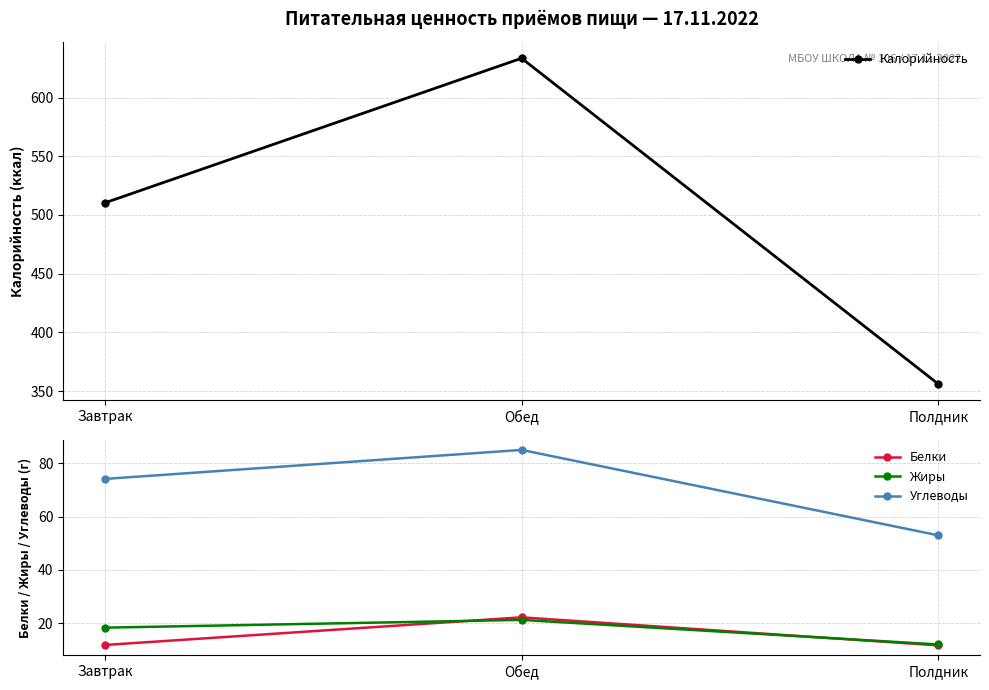

Which series has the largest range (max minus min)?

Калорийность